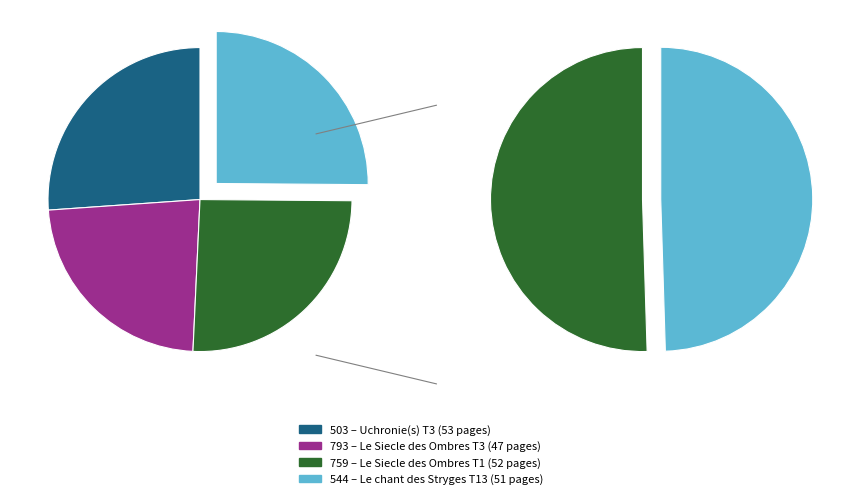

Rank the categories by value from lowest to highest.

793, 544, 759, 503